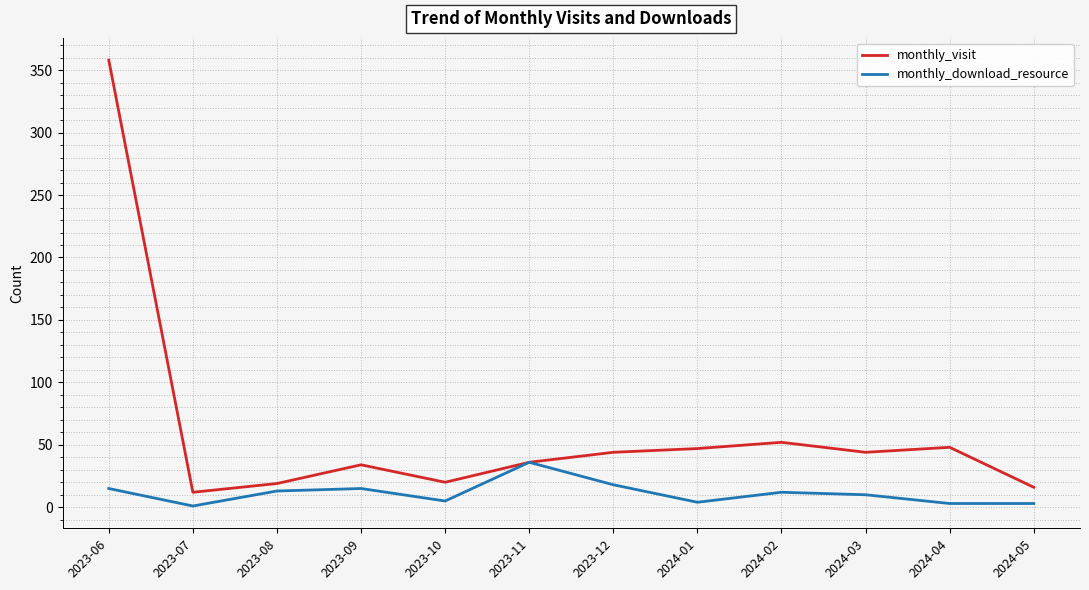

At which category does the chart reach its peak across all series?

2023-06